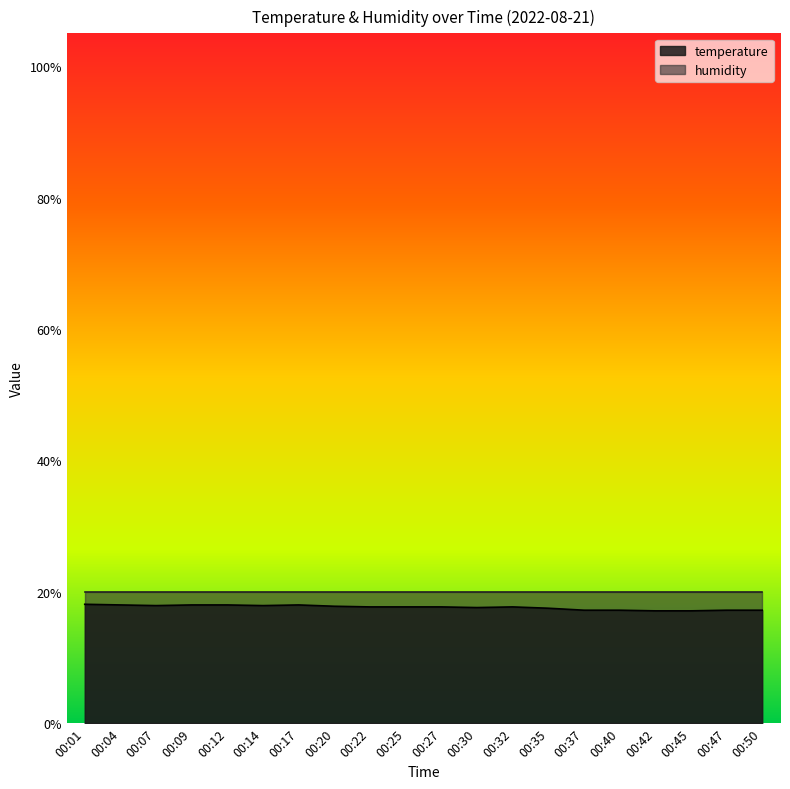

Is it true that the value at 00:32 is 17.7?

True